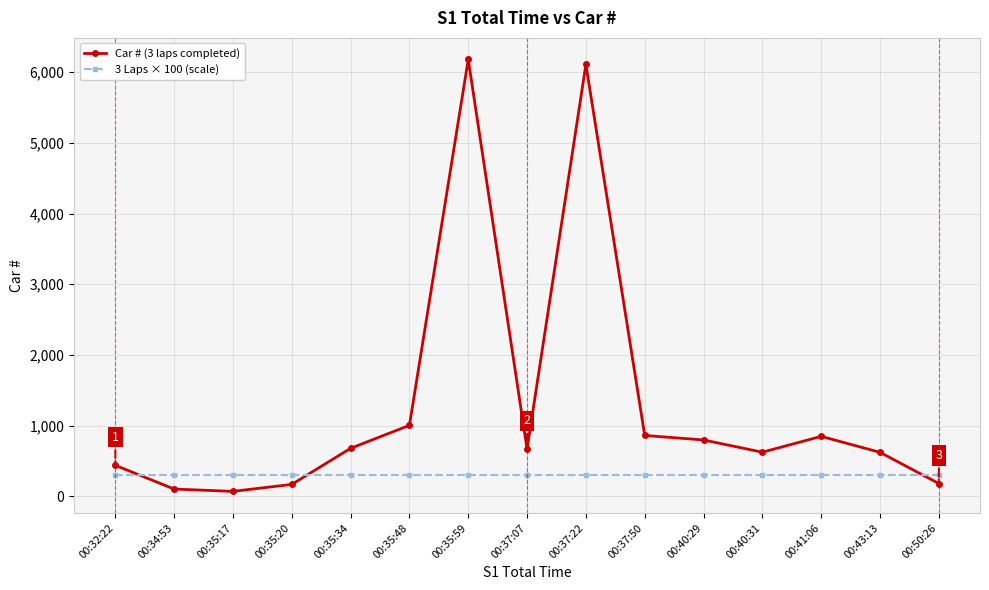

Which series has the largest total across all categories?

Car # (3 laps completed)